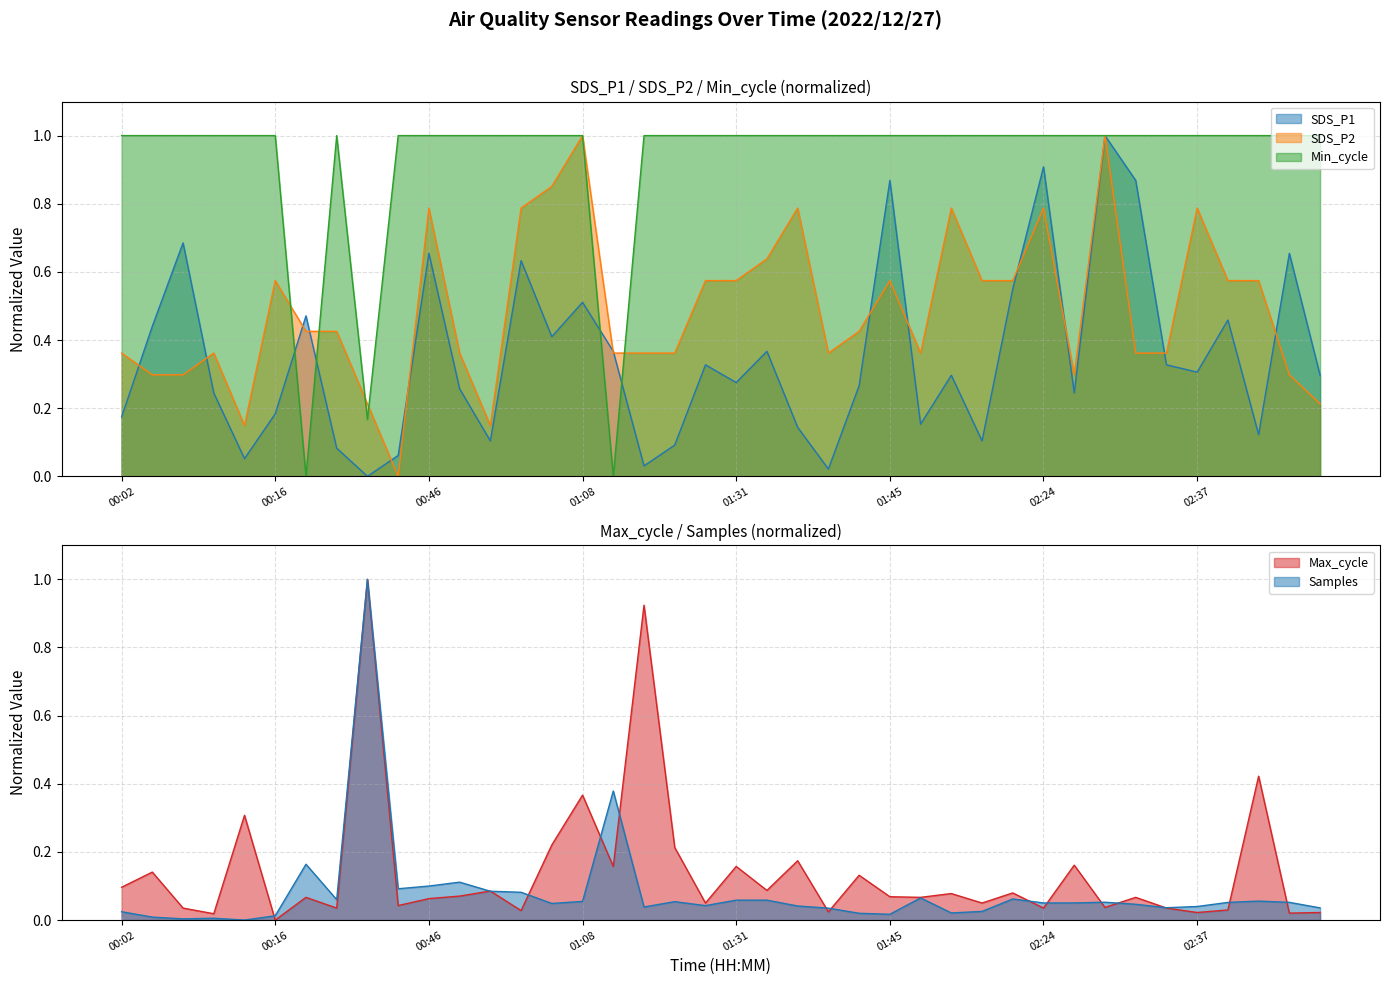

At which category does the chart reach its minimum across all series?

00:41